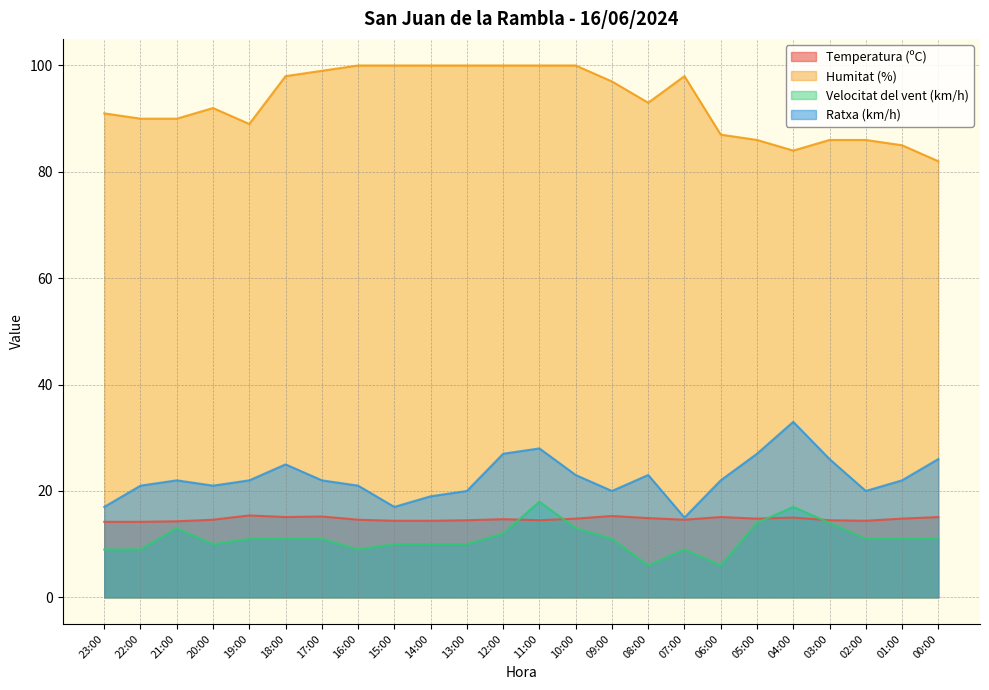

Reading right to left, list all the values displayed in this chart.

Temperatura (ºC): 00:00=15.1	01:00=14.8	02:00=14.4	03:00=14.5	04:00=15.0	05:00=14.8	06:00=15.1	07:00=14.6	08:00=14.9	09:00=15.3	10:00=14.8	11:00=14.5	12:00=14.7	13:00=14.5	14:00=14.4	15:00=14.4	16:00=14.6	17:00=15.2	18:00=15.1	19:00=15.4	20:00=14.6	21:00=14.3	22:00=14.2	23:00=14.2
Humitat (%): 00:00=82.0	01:00=85.0	02:00=86.0	03:00=86.0	04:00=84.0	05:00=86.0	06:00=87.0	07:00=98.0	08:00=93.0	09:00=97.0	10:00=100.0	11:00=100.0	12:00=100.0	13:00=100.0	14:00=100.0	15:00=100.0	16:00=100.0	17:00=99.0	18:00=98.0	19:00=89.0	20:00=92.0	21:00=90.0	22:00=90.0	23:00=91.0
Velocitat del vent (km/h): 00:00=11.0	01:00=11.0	02:00=11.0	03:00=14.0	04:00=17.0	05:00=14.0	06:00=6.0	07:00=9.0	08:00=6.0	09:00=11.0	10:00=13.0	11:00=18.0	12:00=12.0	13:00=10.0	14:00=10.0	15:00=10.0	16:00=9.0	17:00=11.0	18:00=11.0	19:00=11.0	20:00=10.0	21:00=13.0	22:00=9.0	23:00=9.0
Ratxa (km/h): 00:00=26.0	01:00=22.0	02:00=20.0	03:00=26.0	04:00=33.0	05:00=27.0	06:00=22.0	07:00=15.0	08:00=23.0	09:00=20.0	10:00=23.0	11:00=28.0	12:00=27.0	13:00=20.0	14:00=19.0	15:00=17.0	16:00=21.0	17:00=22.0	18:00=25.0	19:00=22.0	20:00=21.0	21:00=22.0	22:00=21.0	23:00=17.0